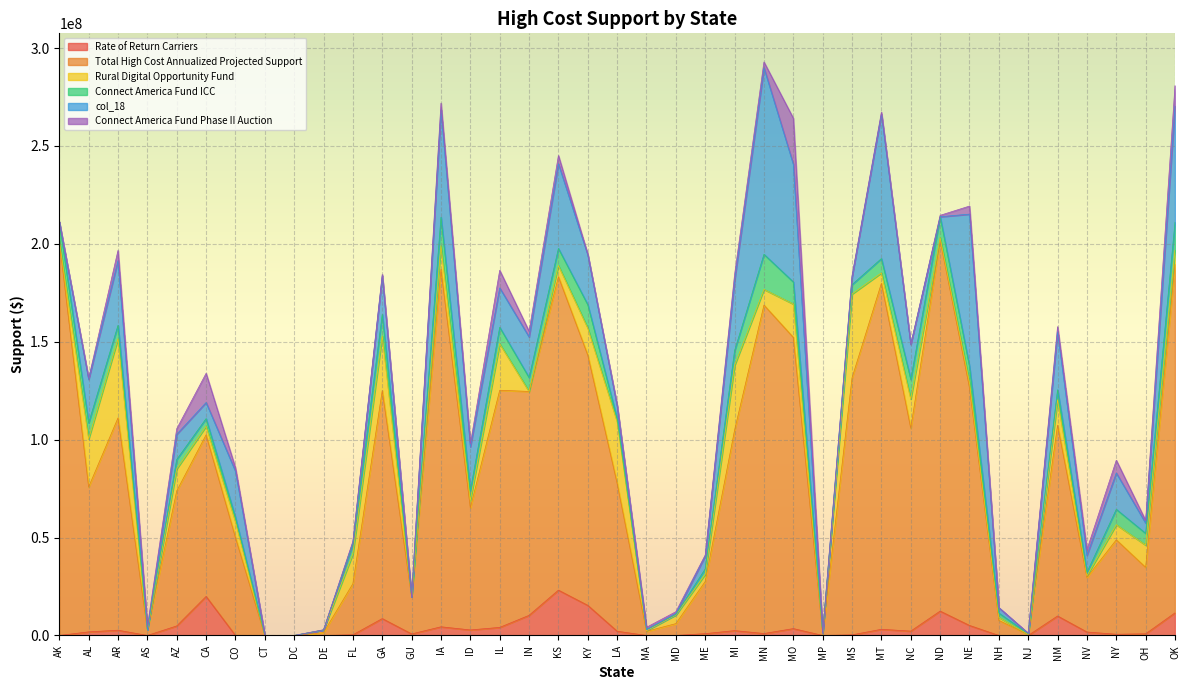

How many times do col_18 and Rural Digital Opportunity Fund cross each other?

11